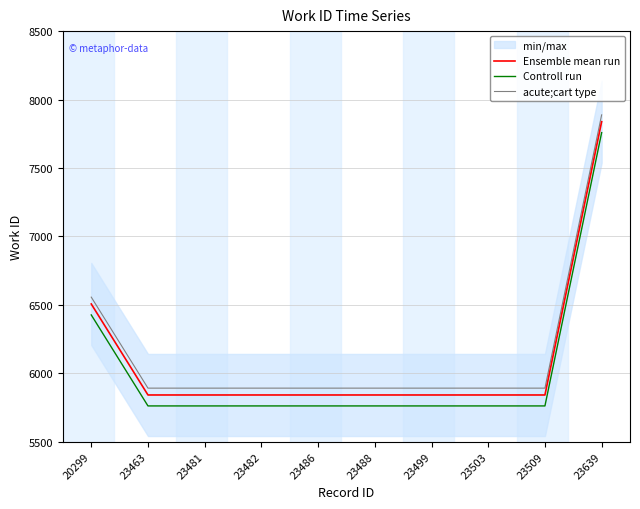

True or false: acute;cart type and Controll run cross at least once.

False